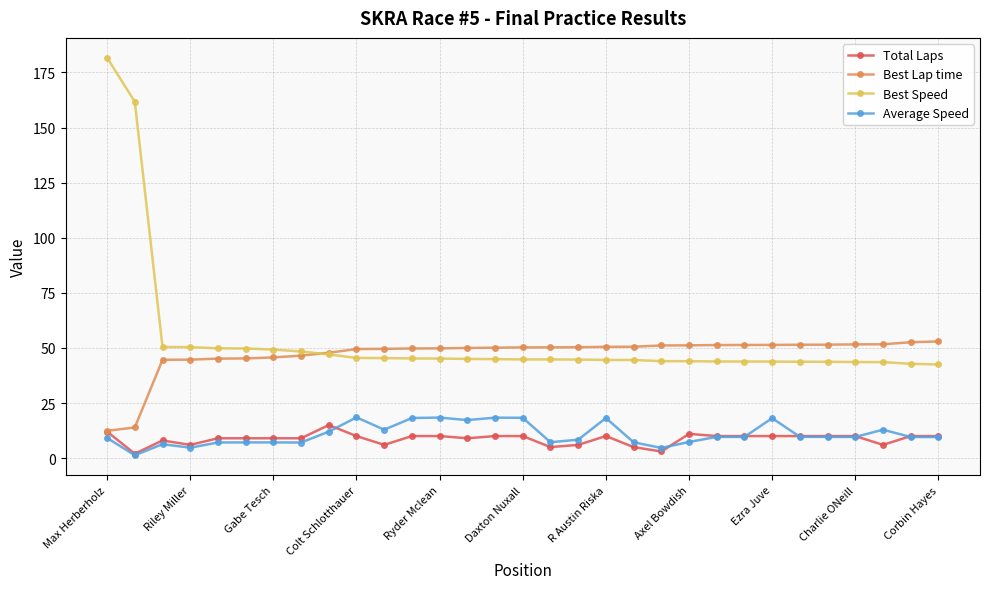

Which series has the largest range (max minus min)?

Best Speed